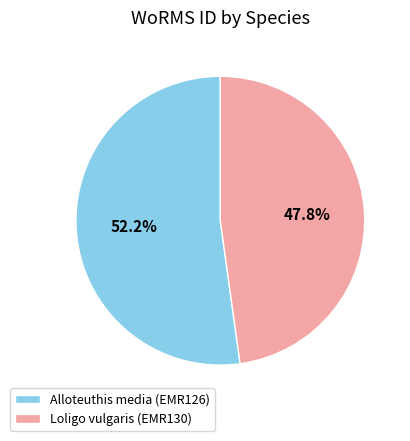

Count the number of slices in the pie.

2